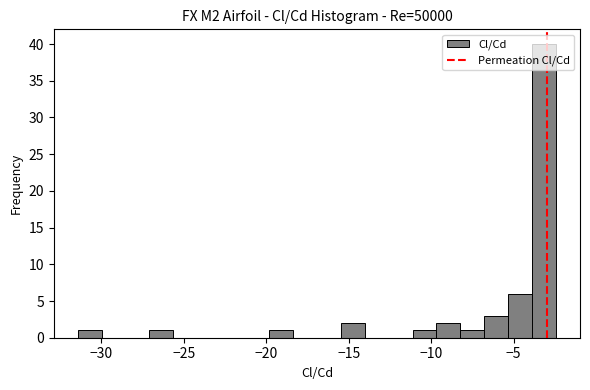

Read against the x-axis, roughly where is the centre of the tallest bar?

-3.0